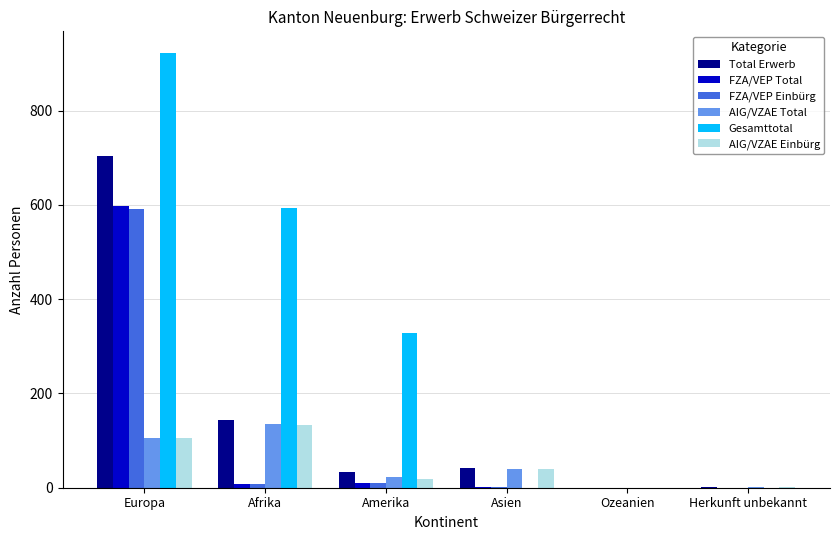

At which label does FZA/VEP Einbürg first exceed 8?

Europa